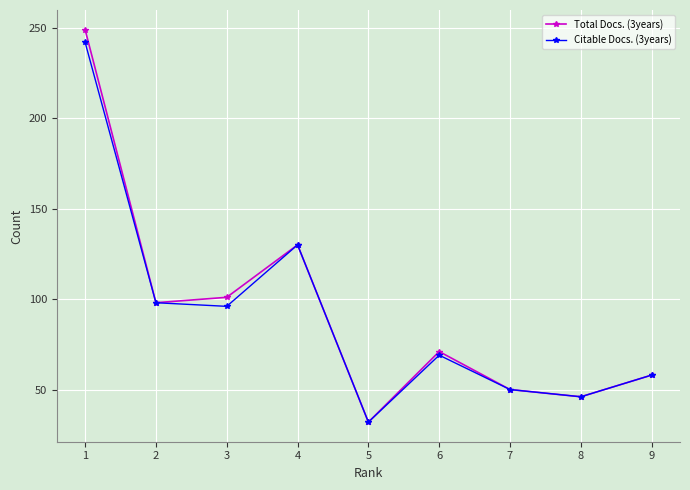

Which category has the highest value across all series?

1